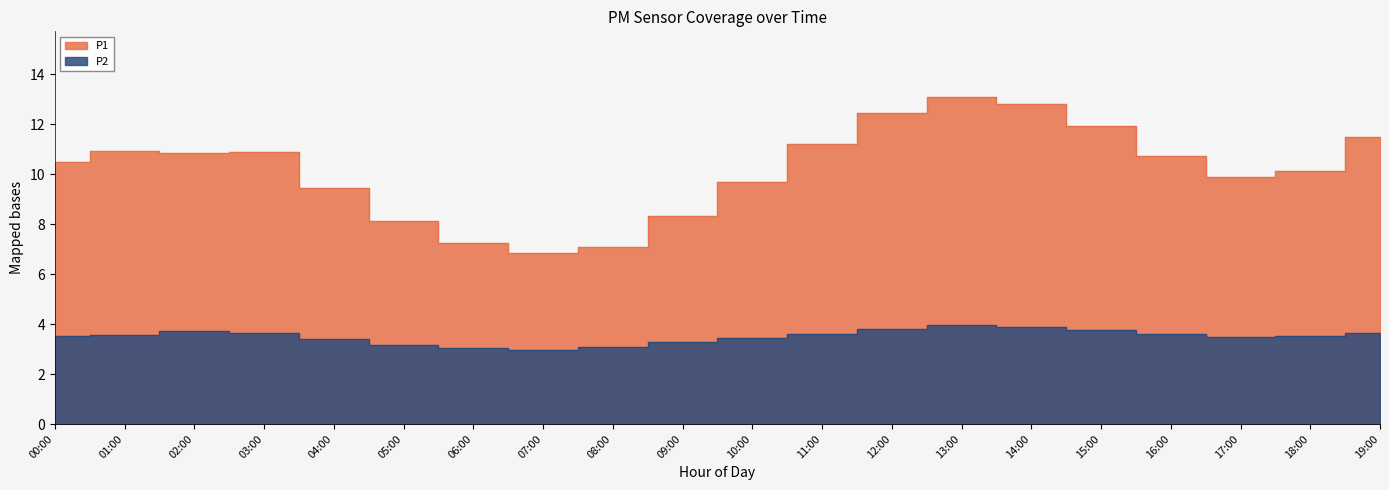

What position from the right is 19:00?

1